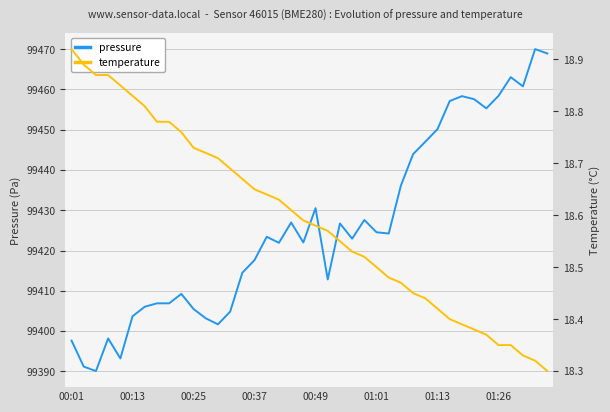

Is this an area chart (filled region under the line)?

No